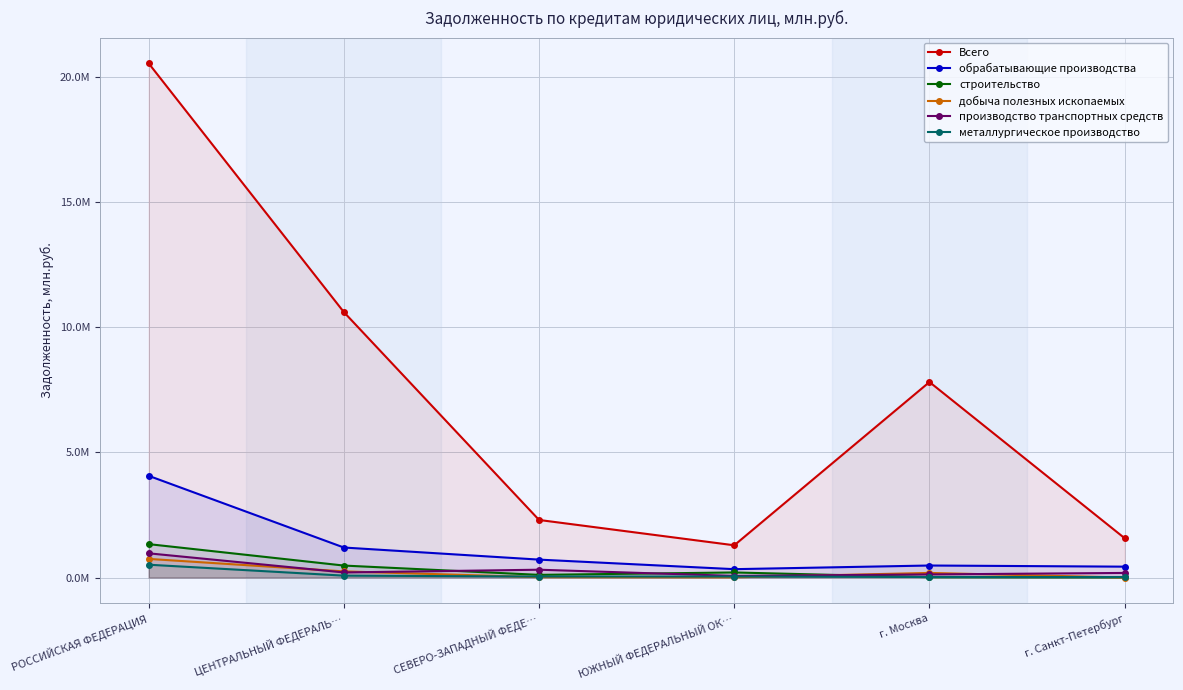

True or false: производство транспортных средств has a value of 183456 at г. Санкт-Петербург.

True